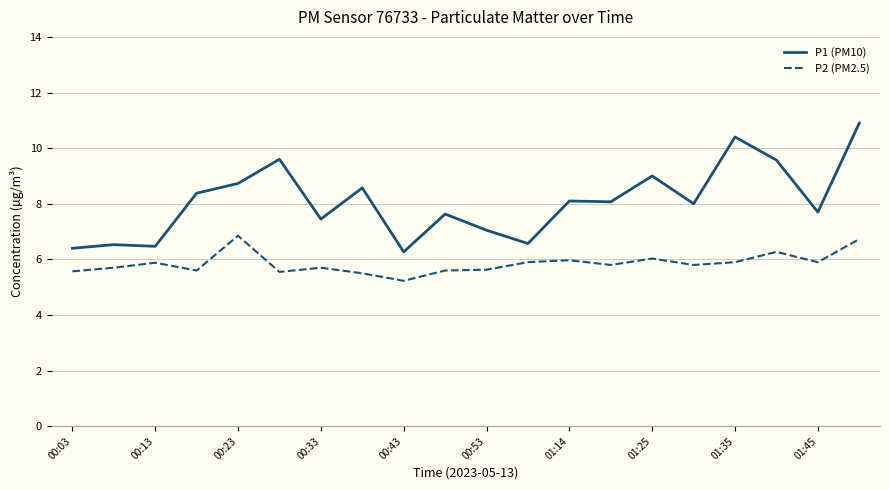

List the series in order of their overall mean, highest first.

P1 (PM10), P2 (PM2.5)